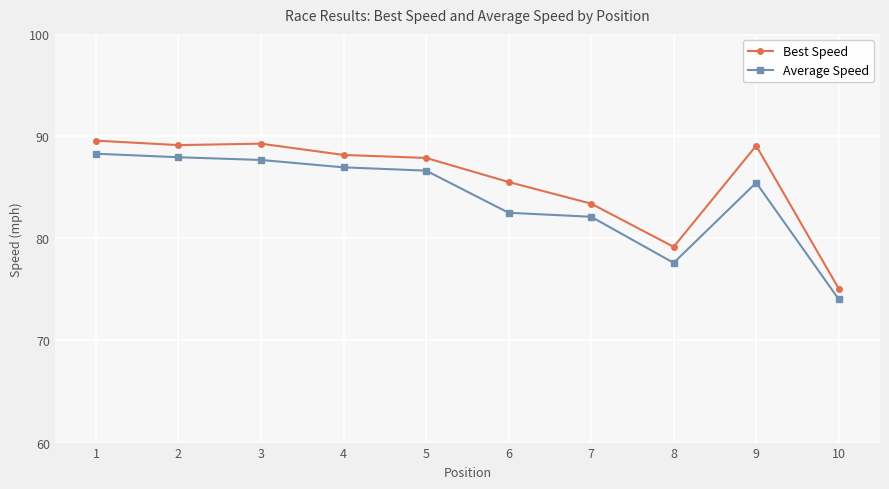

What is the difference between the highest and lowest values at 5?

1.2